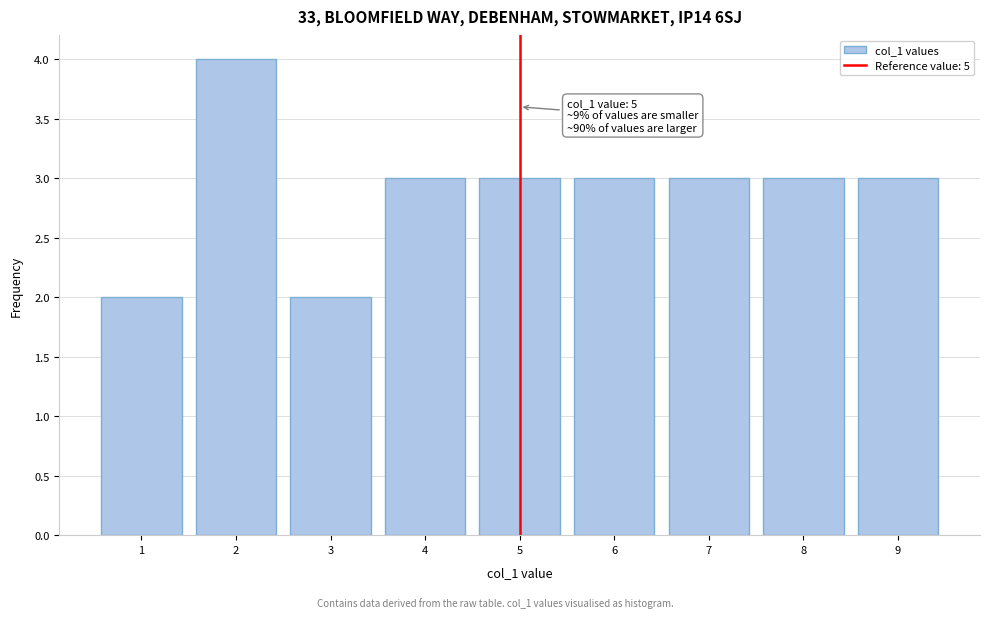

Reading left to right, transcribe all the data shown in this chart.

1=2	2=4	3=2	4=3	5=3	6=3	7=3	8=3	9=3